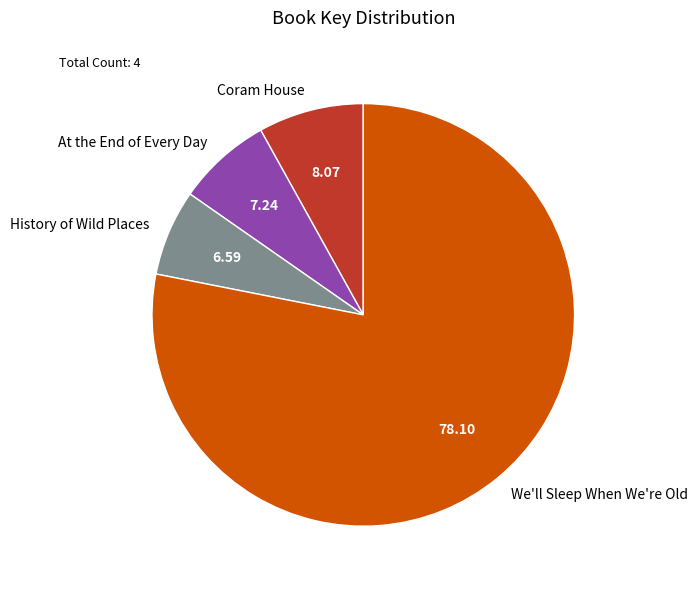

Which category has the biggest portion of the pie?

We'll Sleep When We're Old